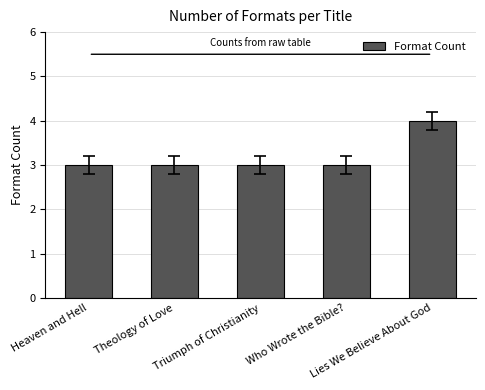

What is the smallest value displayed?

3